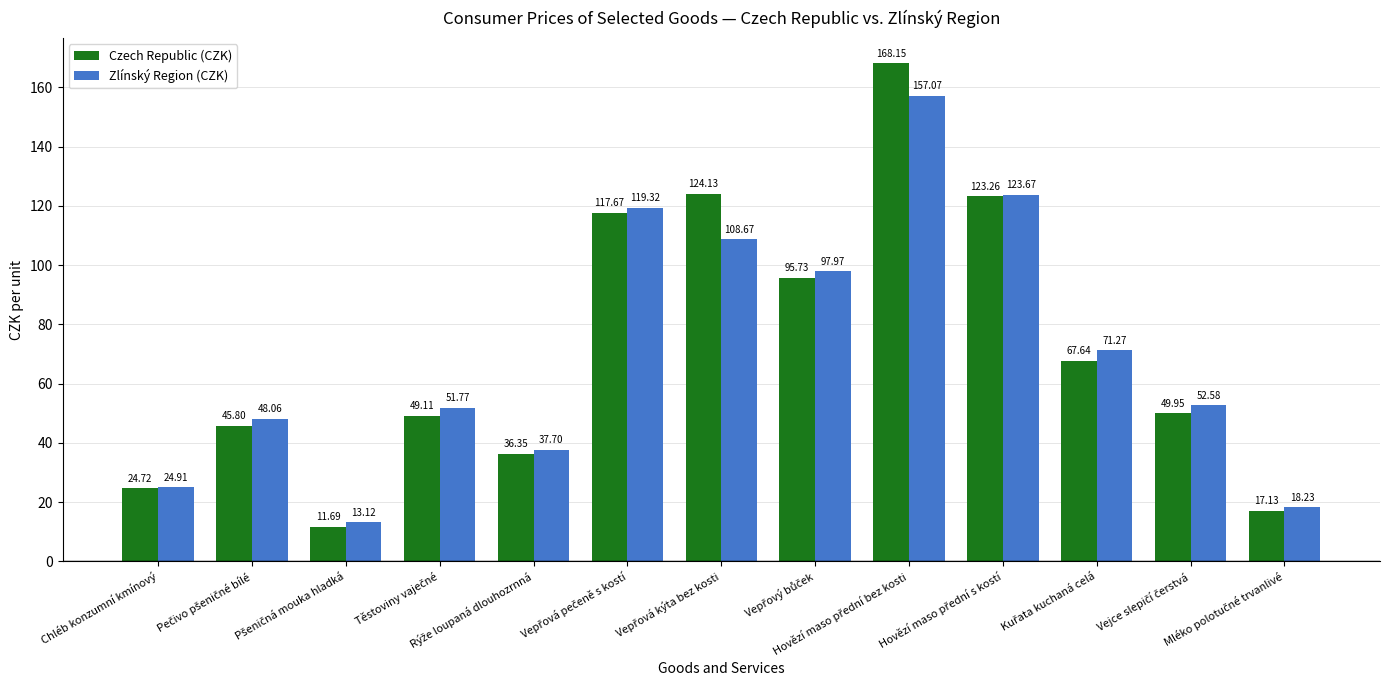

What is the difference between the maximum and minimum values in the Czech Republic (CZK) series?

156.5